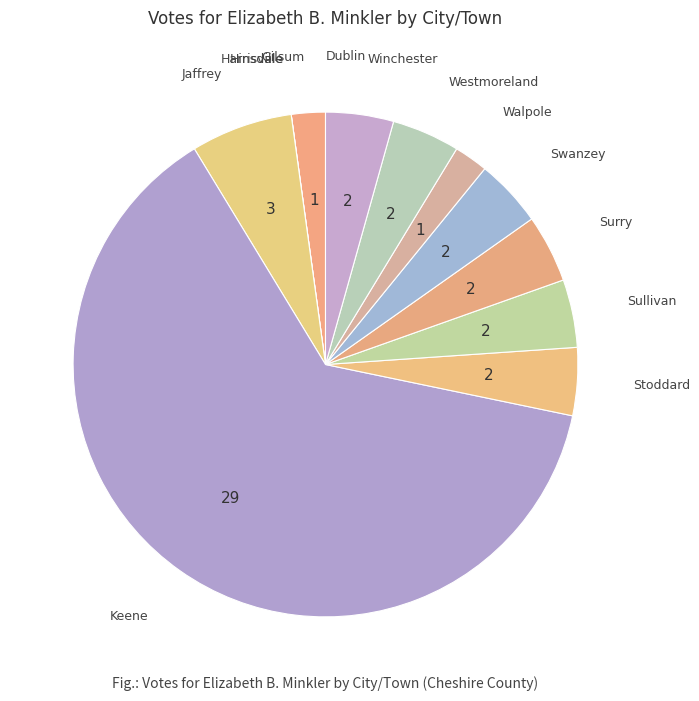

Which category accounts for the majority?

Keene